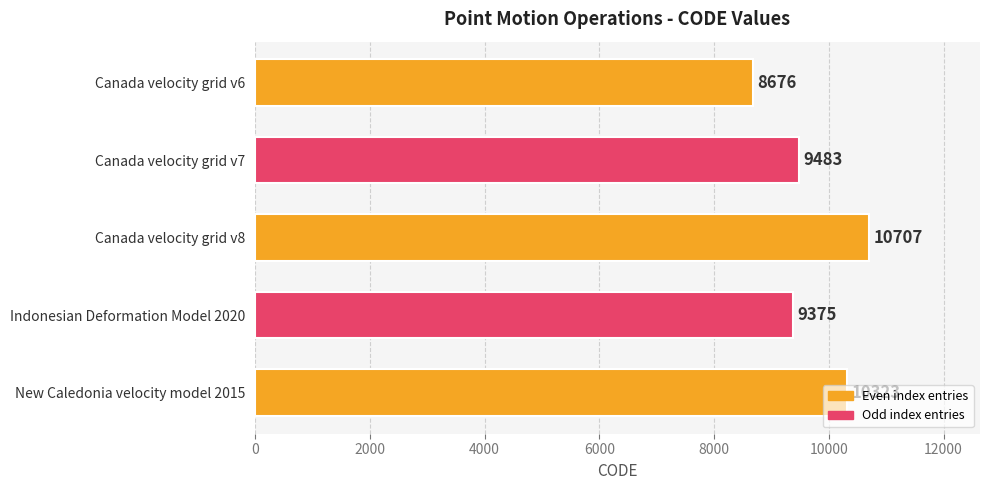

List the labels in order of value, largest first.

Canada velocity grid v8, New Caledonia velocity model 2015, Canada velocity grid v7, Indonesian Deformation Model 2020, Canada velocity grid v6